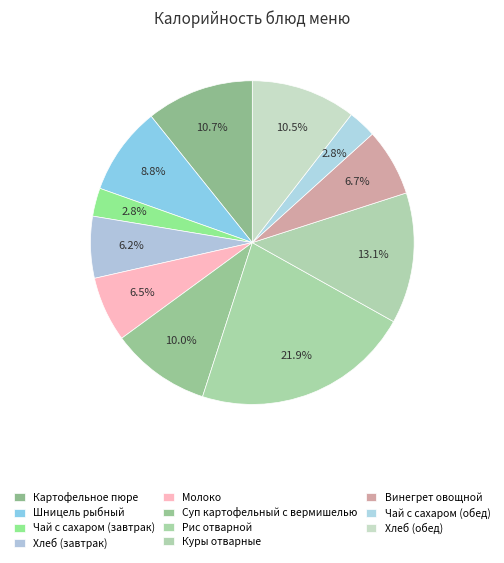

How many slices are in this pie chart?

11